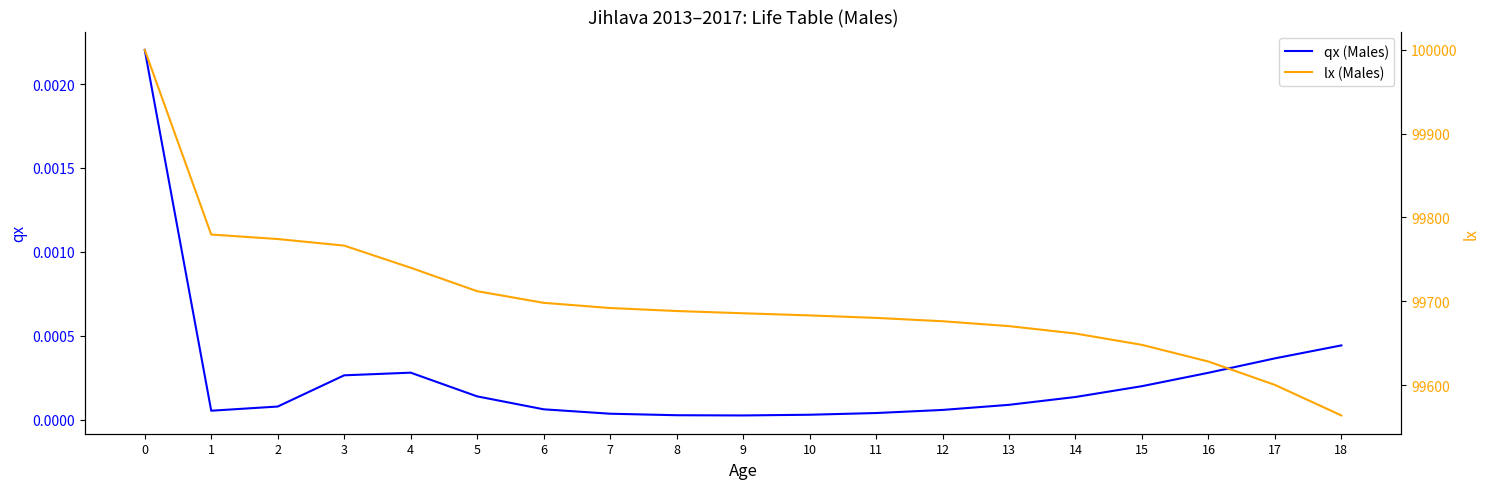

At which label is qx (Males) closest to 0?

9